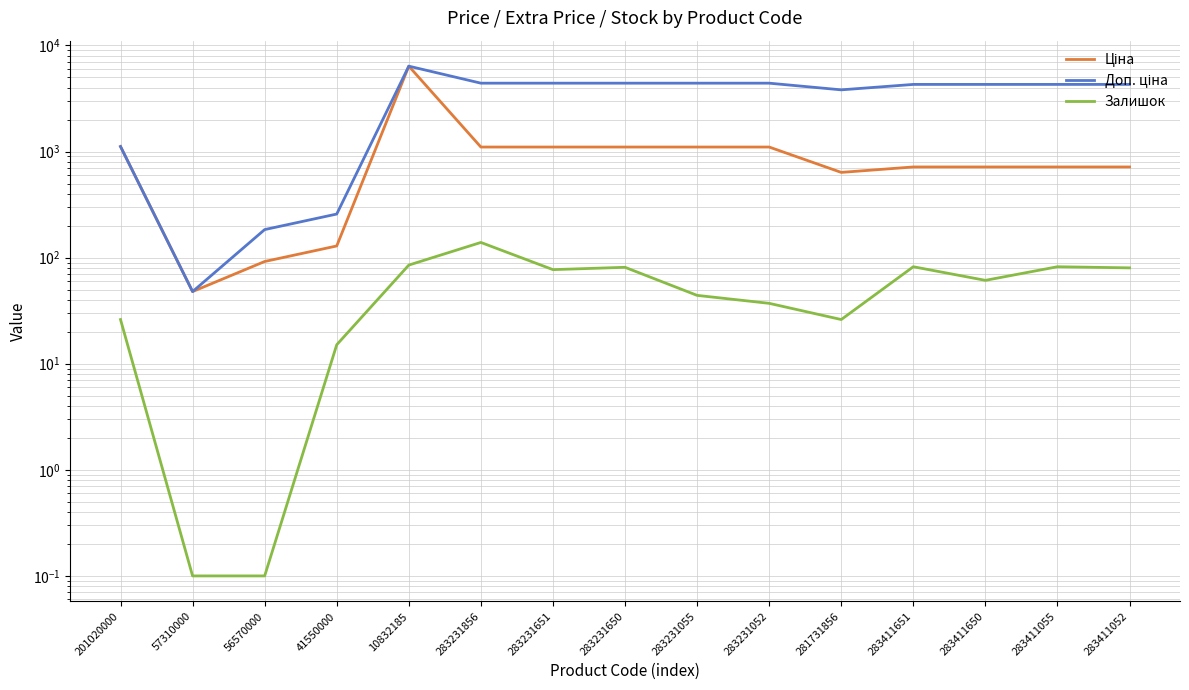

True or false: Залишок and Доп. ціна cross at least once.

False